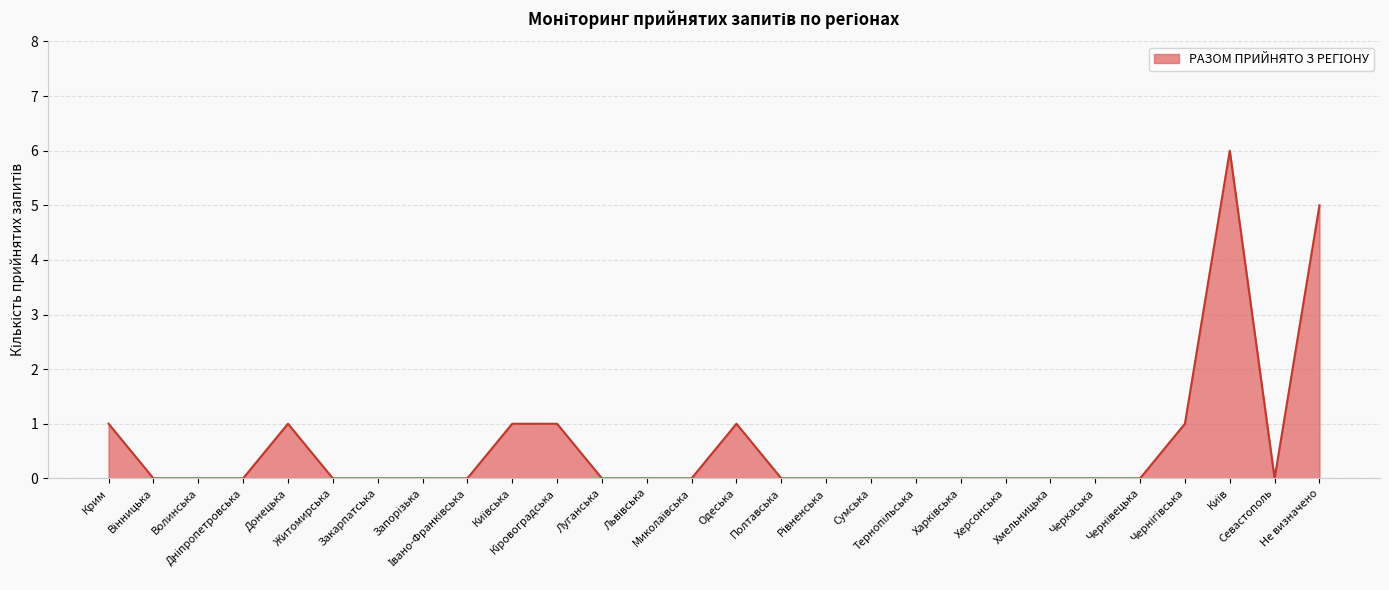

What is the difference between the maximum and second lowest values?

6